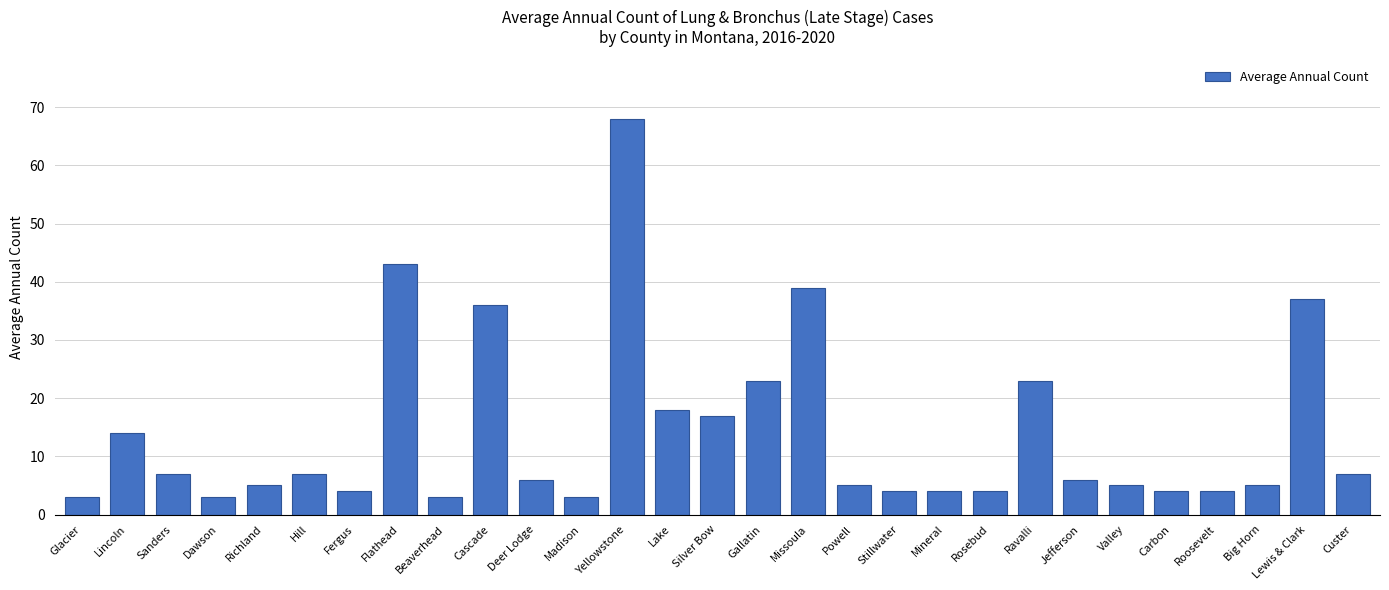

Which category has the highest value across all series?

Yellowstone